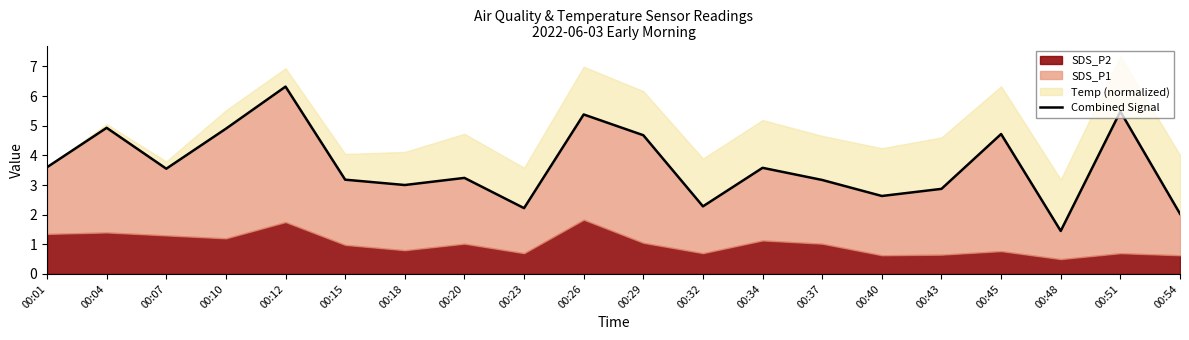

At which category does the data reach its first local valley?

00:07